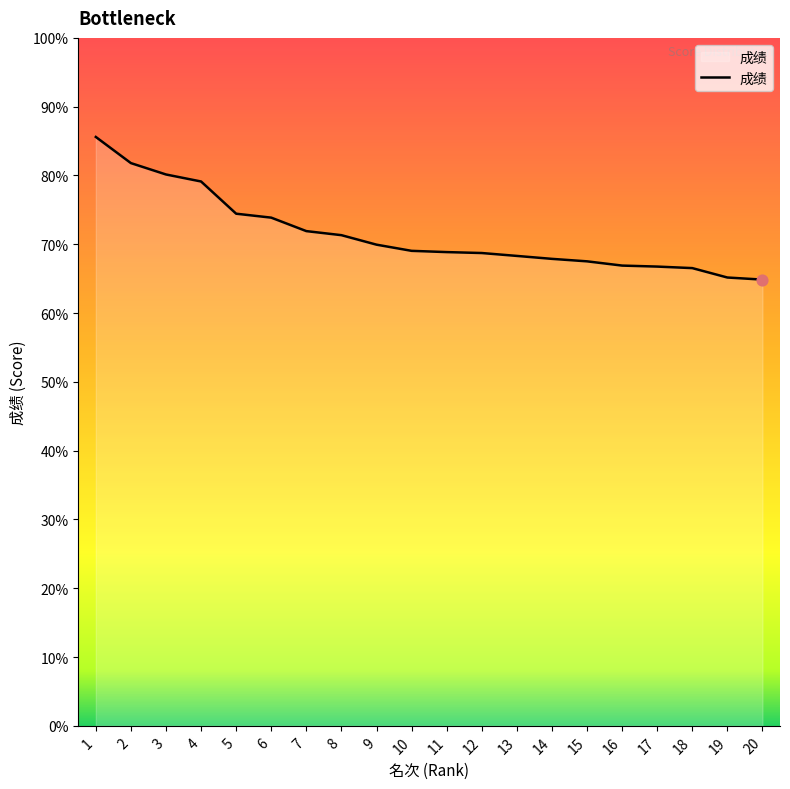

Approximately how many times larger is the value at 4 compared to 18?

1.2